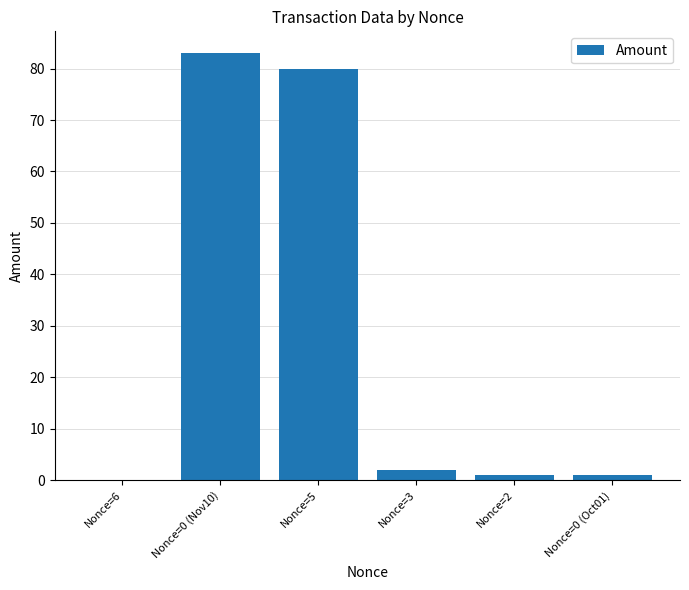

The chart shows a value of 1.0 at Nonce=2. True or false?

True